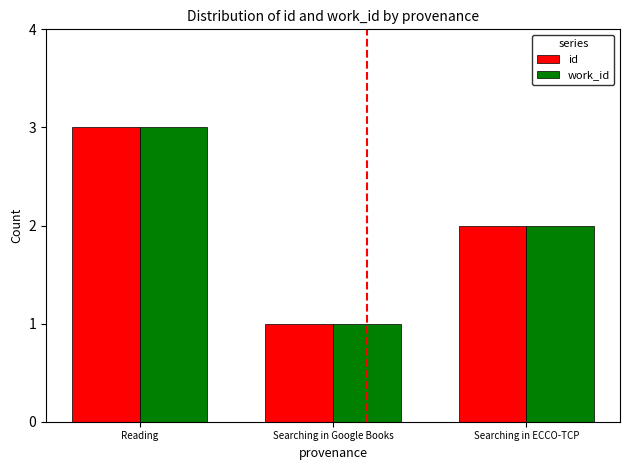

What is the value of the id bar at the 3rd from the left?

2